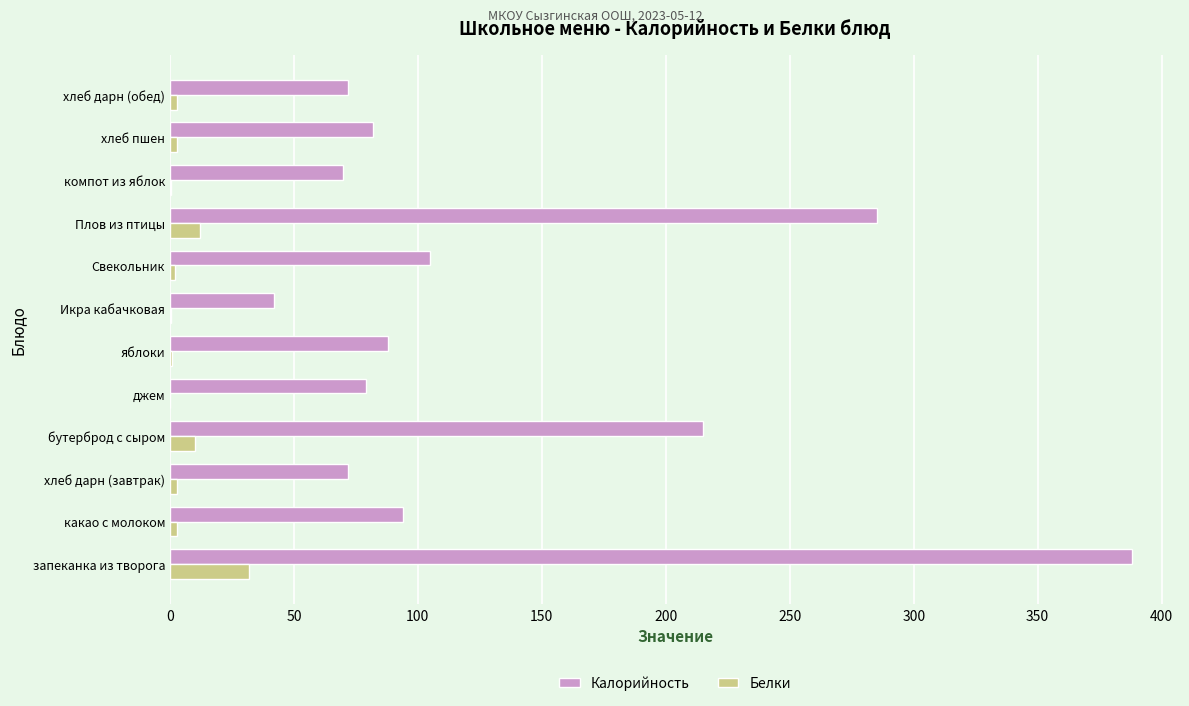

Where is Белки nearest to the value 15?

Плов из птицы